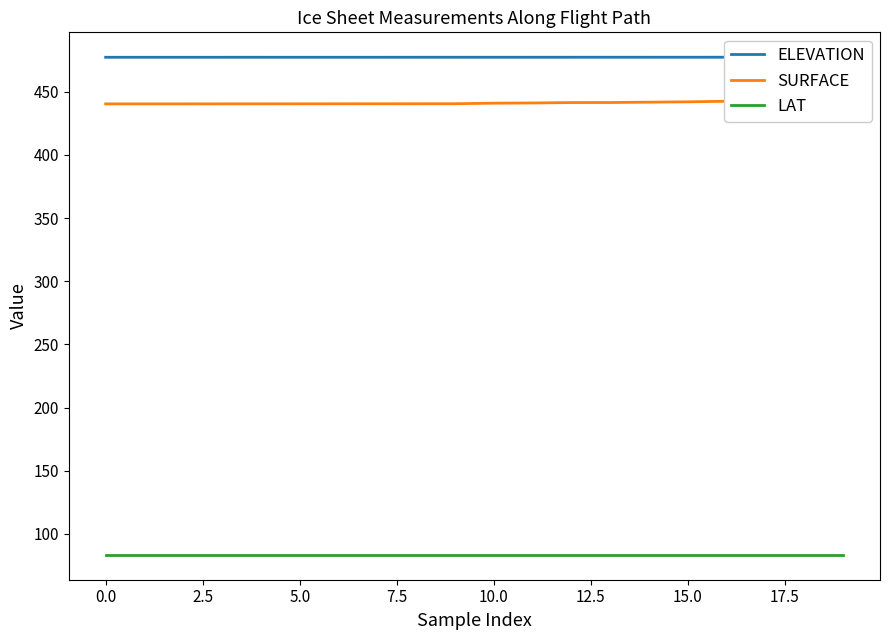

True or false: SURFACE has more than 0 interior local peaks.

True